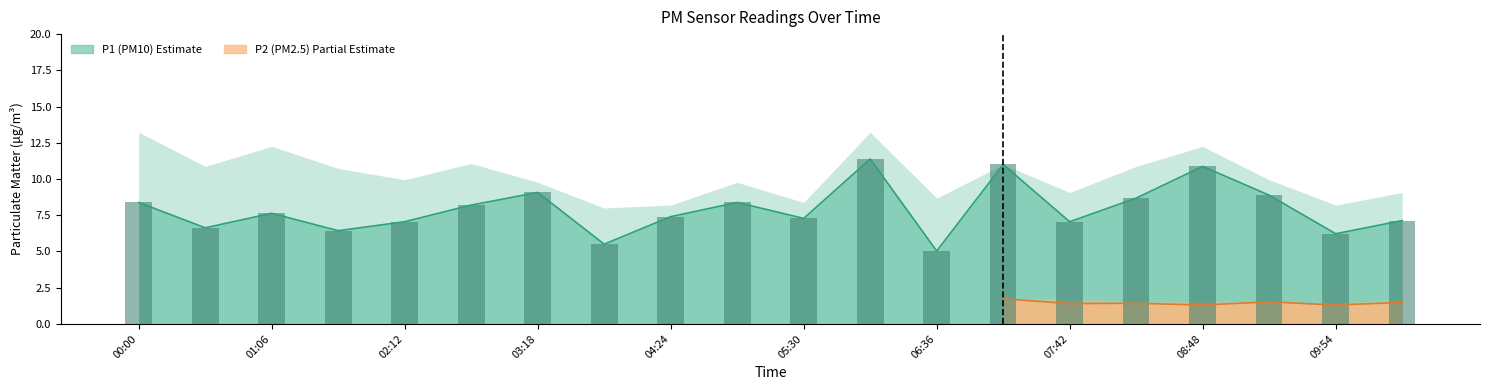

Approximately how many times larger is the value at 05:30 compared to 01:06?

1.0